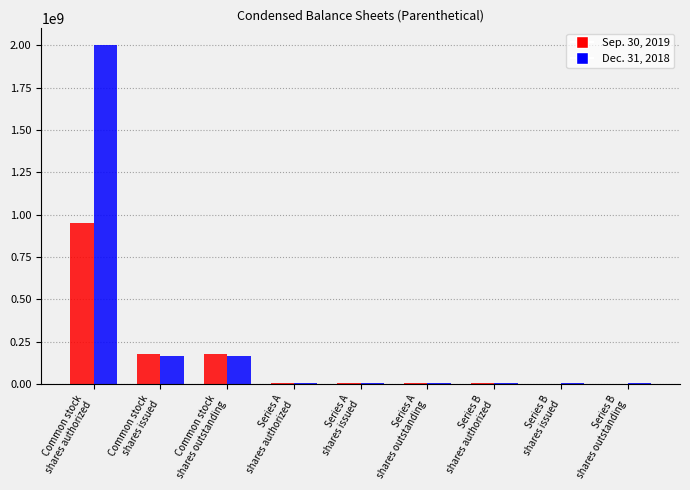

What is the sum of the Sep. 30, 2019 values at Series A
shares authorized and Common stock
shares outstanding?

183585821